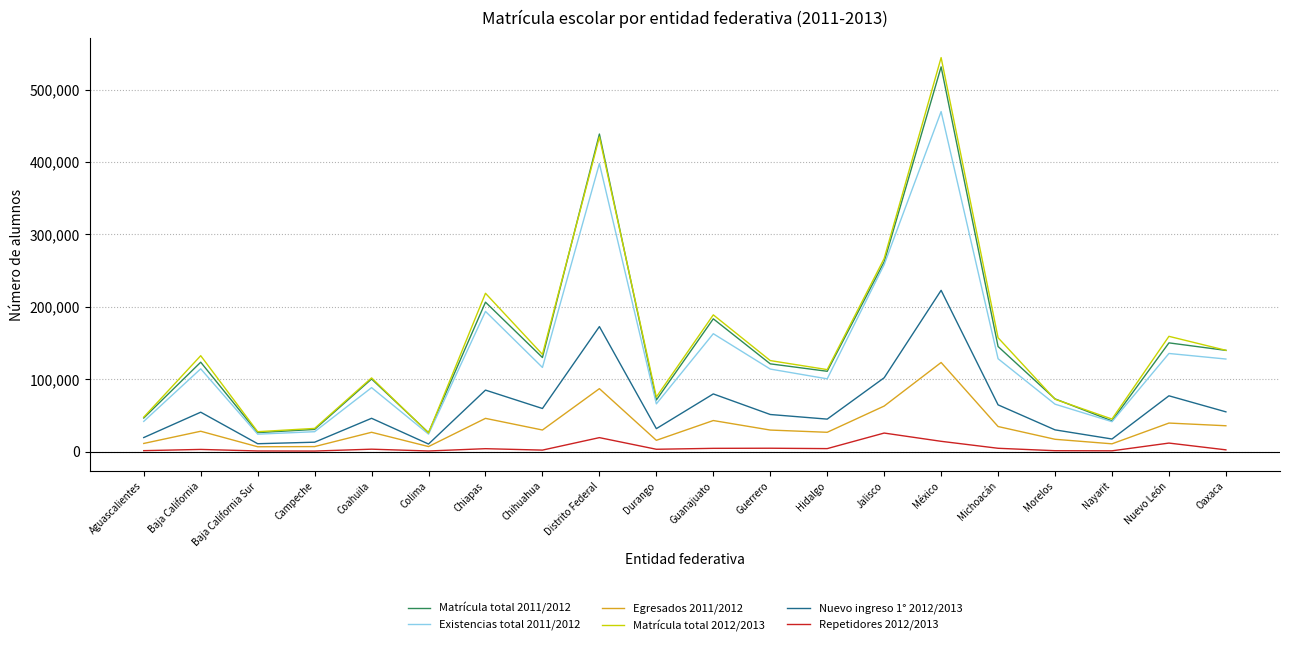

How many distinct data groups are displayed?

6